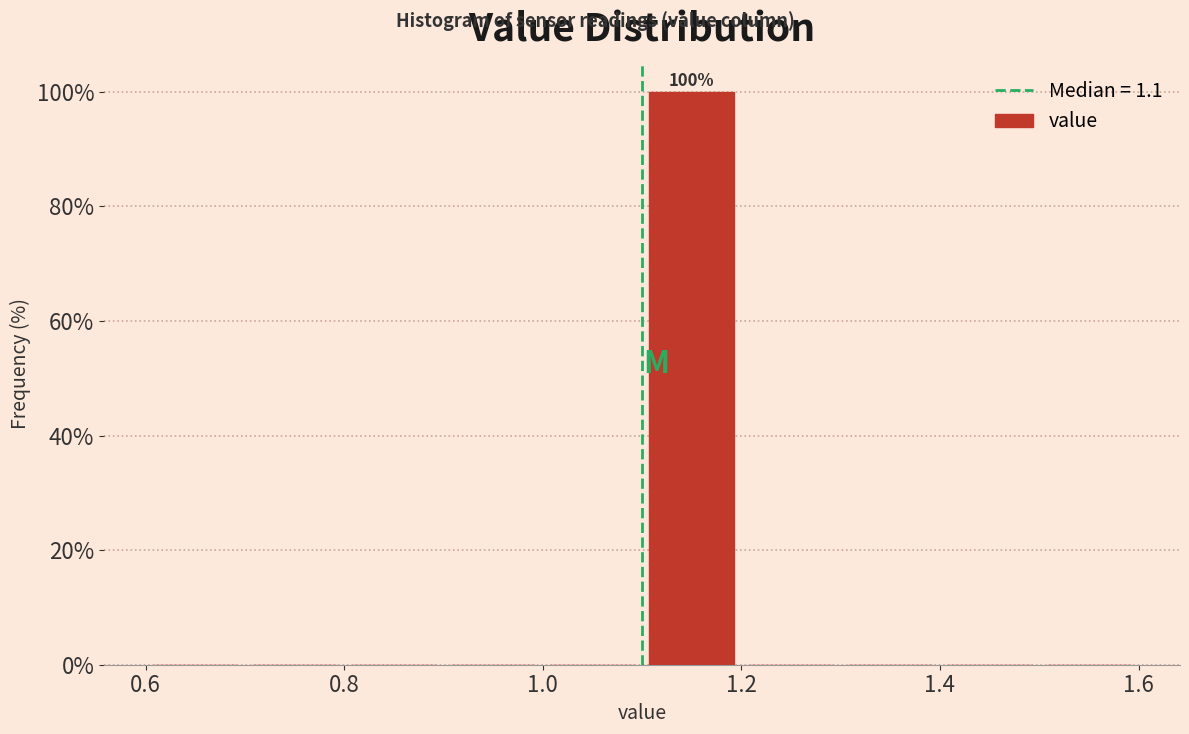

Over which range of the x-axis is the bar tallest?

1.1 to 1.2